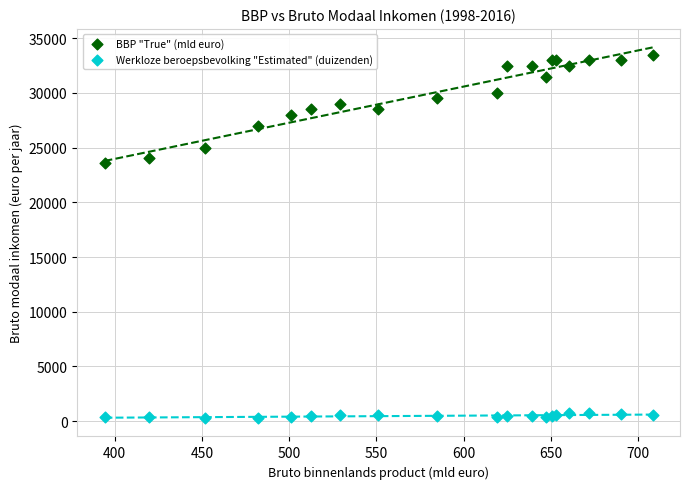

Which series contains the lowest Y value?

Werkloze beroepsbevolking "Estimated" (duizenden)